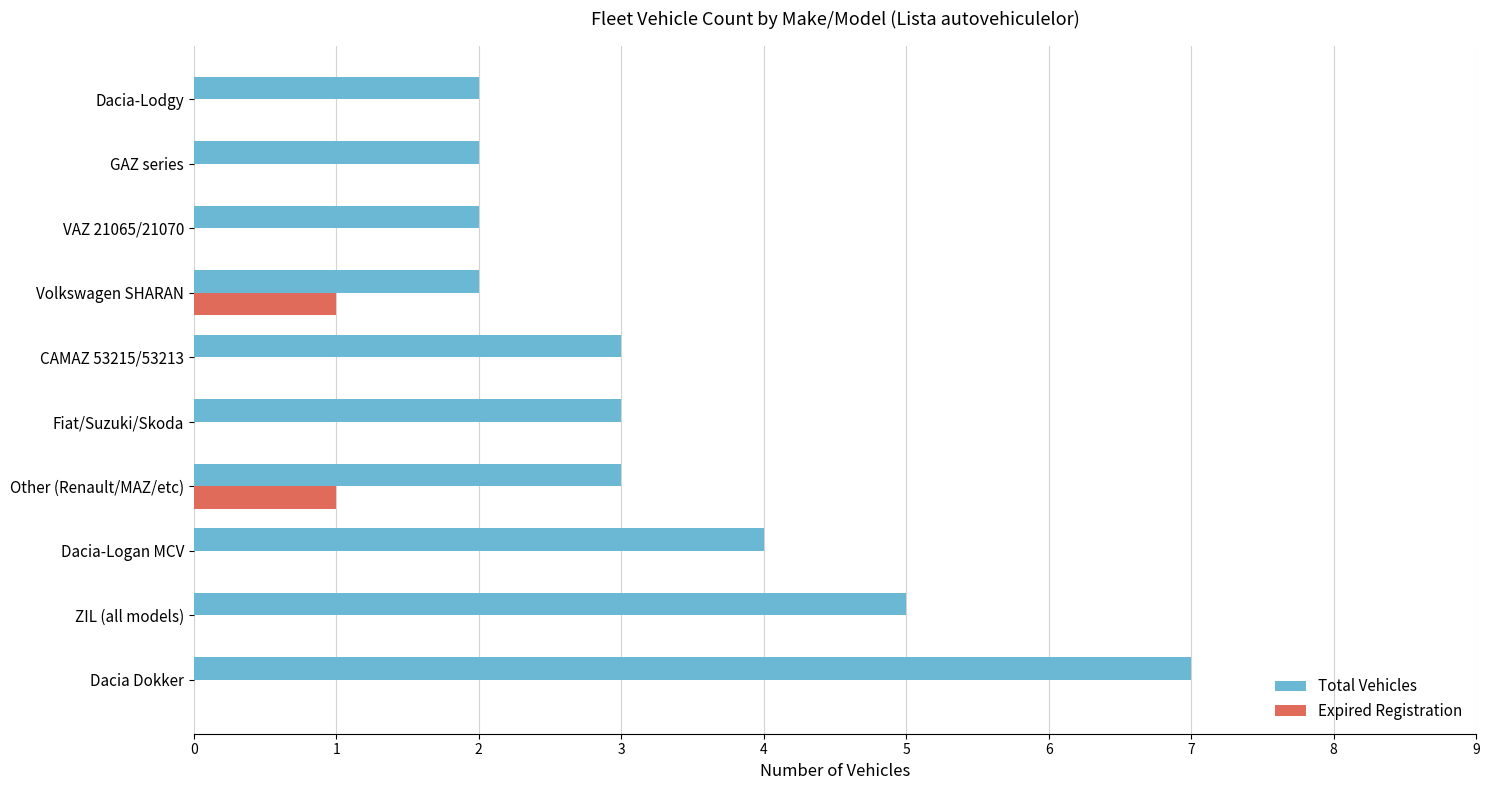

Which series has the largest total across all categories?

Total Vehicles